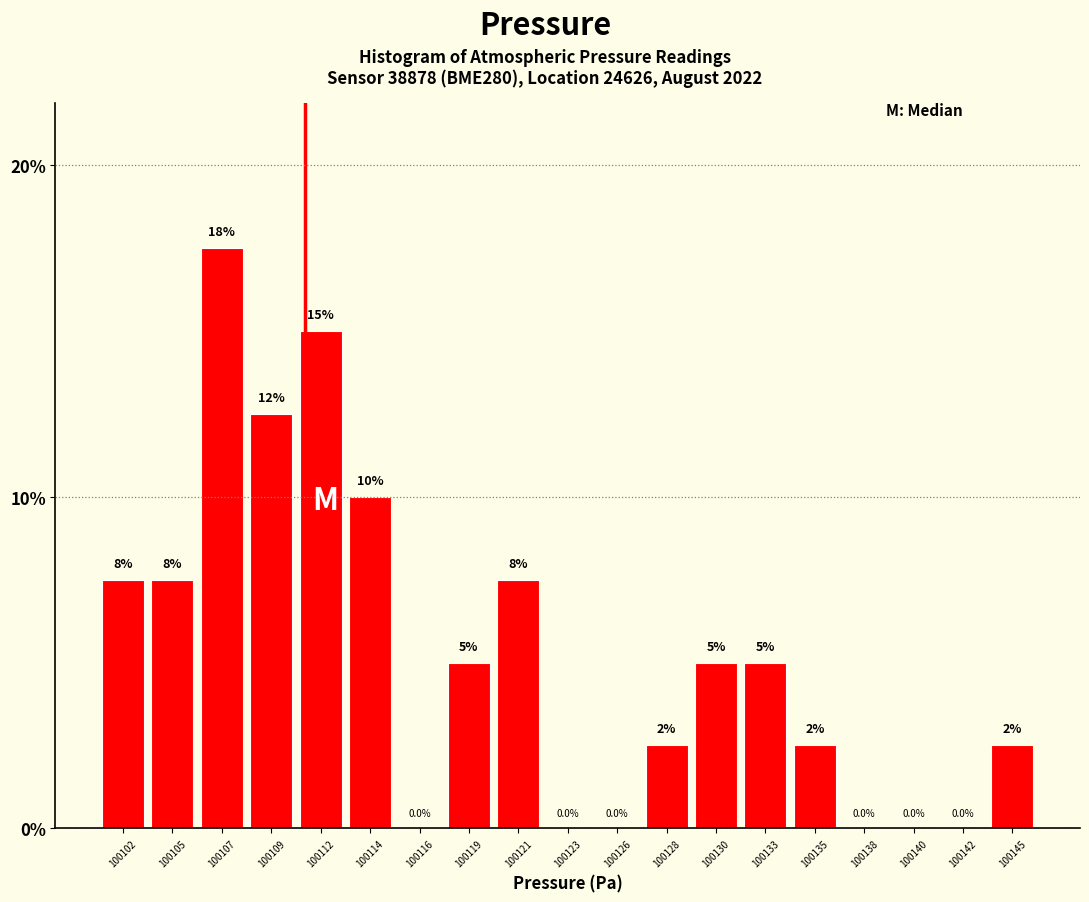

Reading right to left, extract all data points from this chart.

100145=2.5	100142=0.0	100140=0.0	100138=0.0	100135=2.5	100133=5.0	100130=5.0	100128=2.5	100126=0.0	100123=0.0	100121=7.5	100119=5.0	100116=0.0	100114=10.0	100112=15.0	100109=12.5	100107=17.5	100105=7.5	100102=7.5